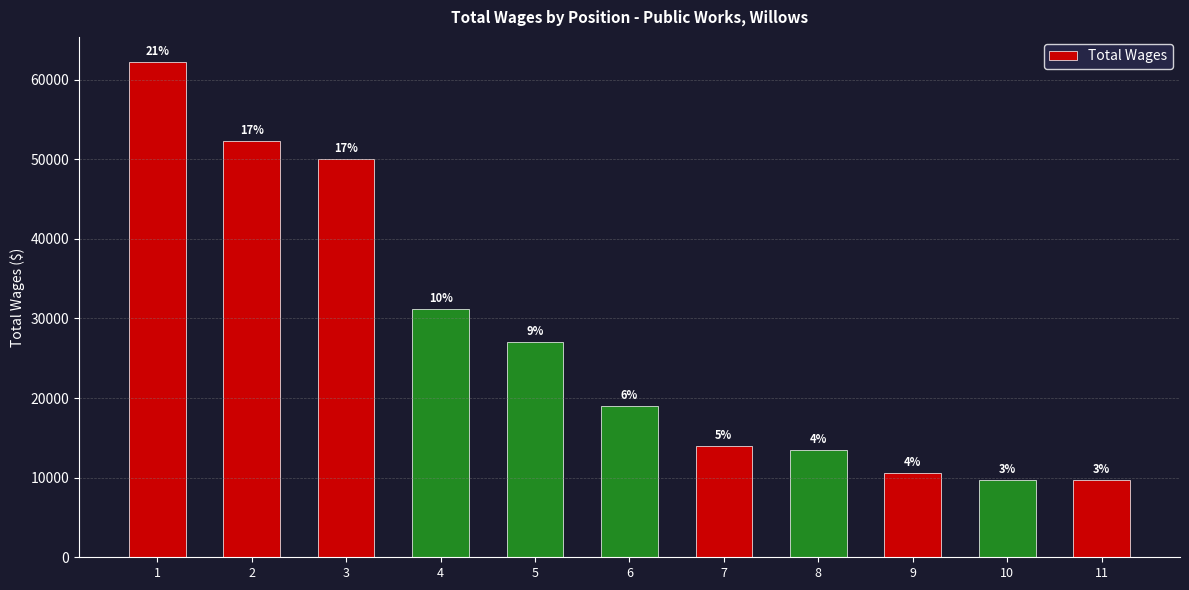

What is the difference between the values at 2 and 8?

38825